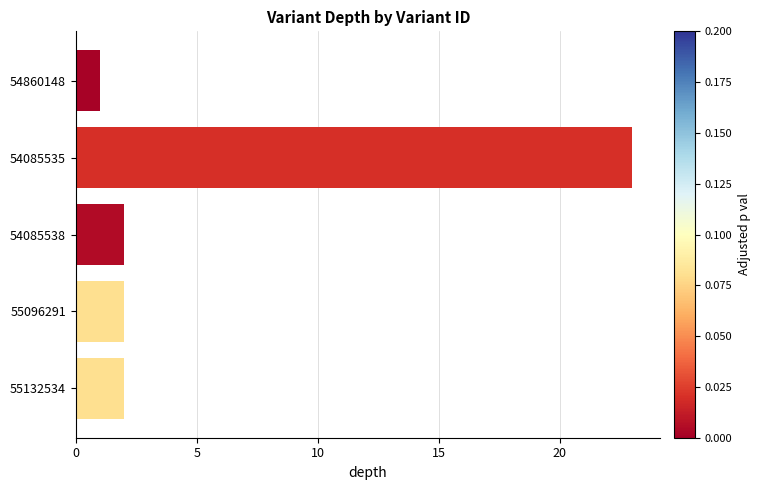

Approximately how many times larger is the value at 54085538 compared to 55132534?

1.0